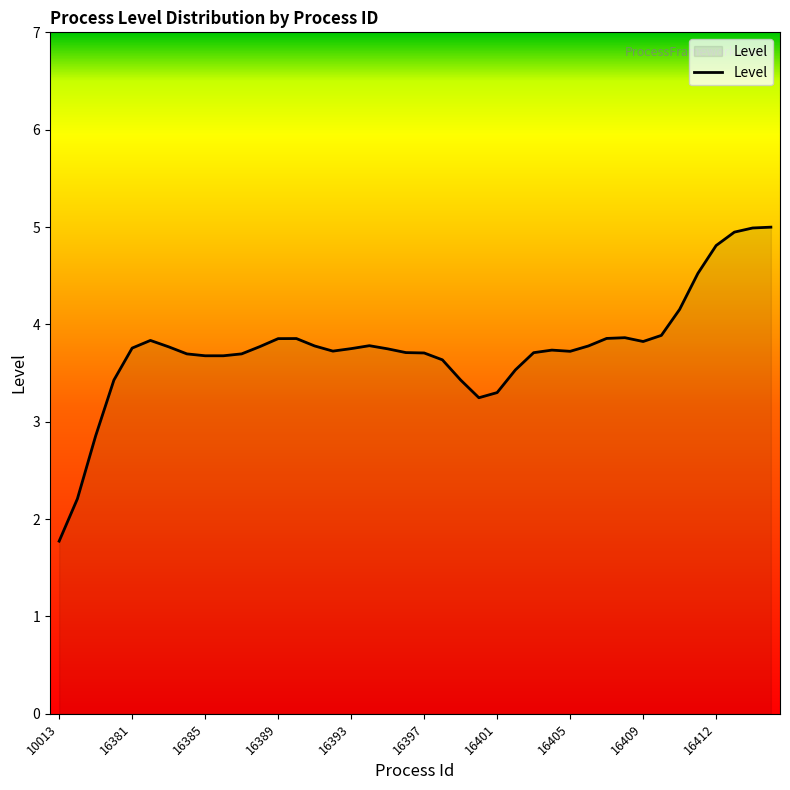

What is the difference between the maximum and minimum values?

3.2